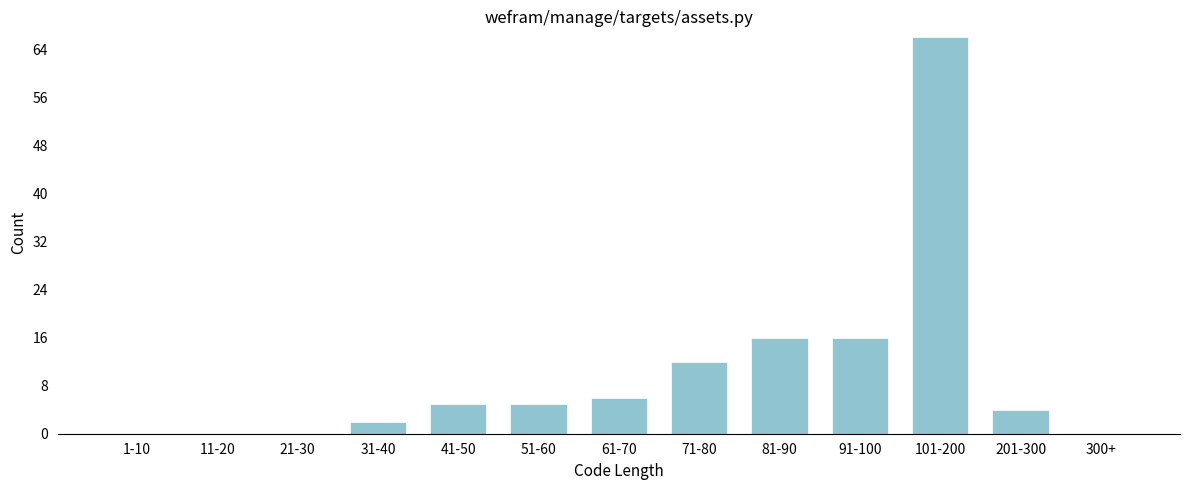

Reading left to right, extract all data points from this chart.

1-10=0	11-20=0	21-30=0	31-40=2	41-50=5	51-60=5	61-70=6	71-80=12	81-90=16	91-100=16	101-200=66	201-300=4	300+=0